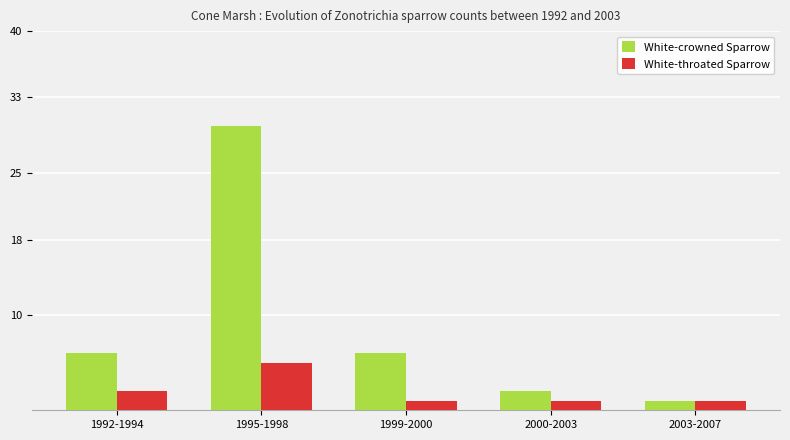

True or false: White-crowned Sparrow has a value of 2 at 2000-2003.

True